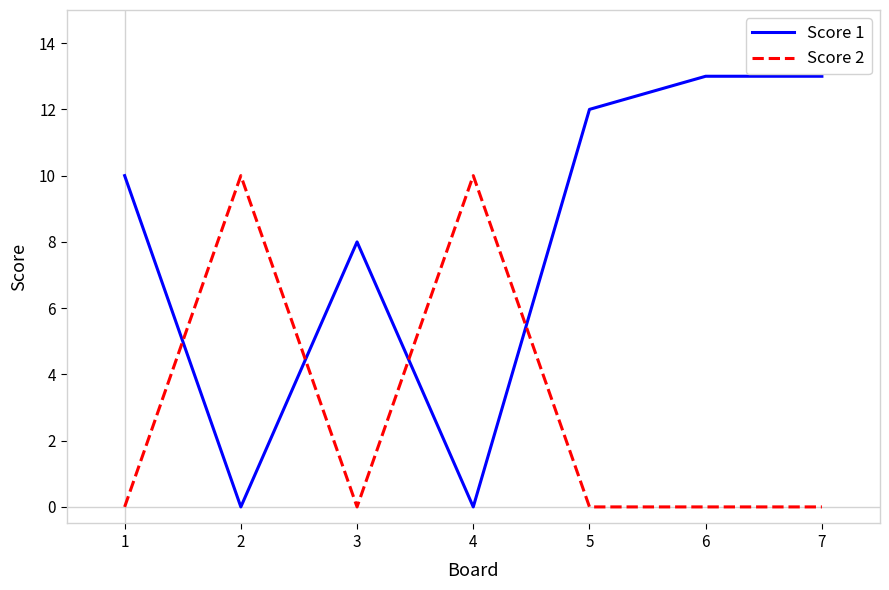

The Score 2 series shows 5 at 3. True or false?

False